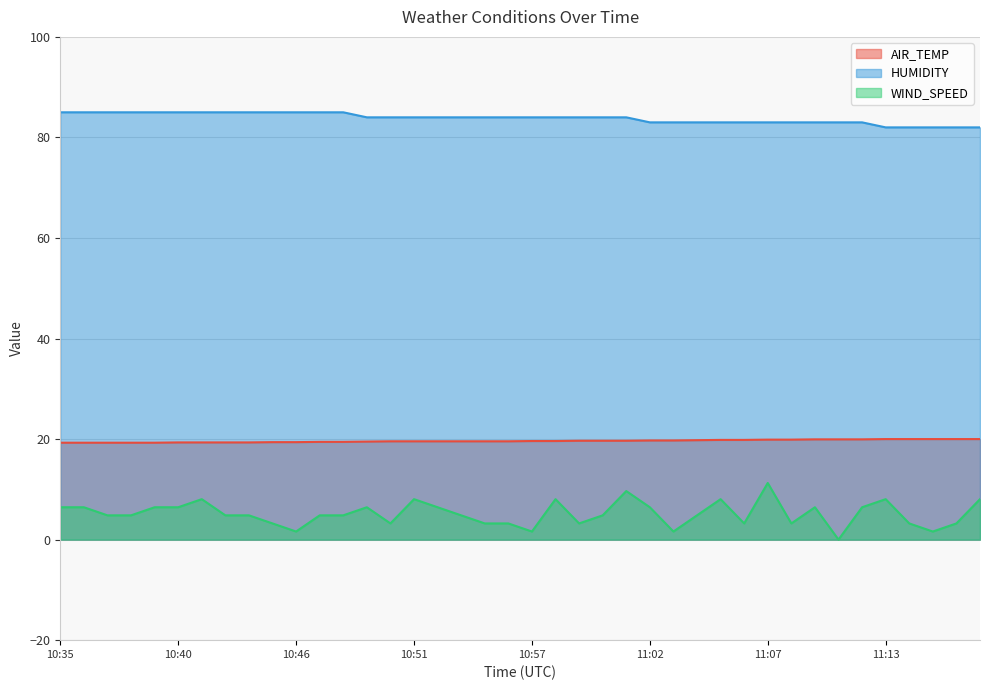

Which series has the largest total across all categories?

HUMIDITY